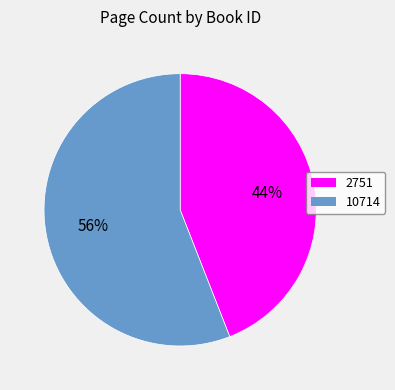

To the nearest percent, what is the combined percentage of 10714 and 2751?

100%